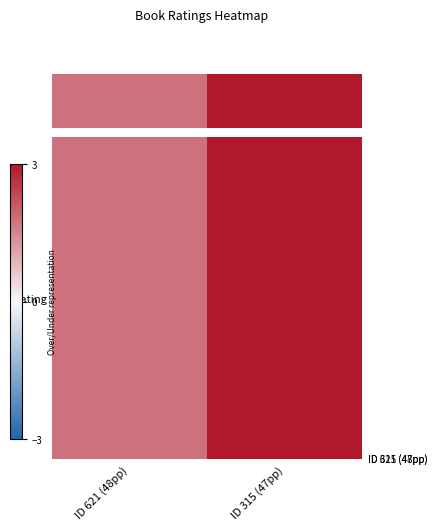

What is the difference between the maximum and minimum values?

1.2